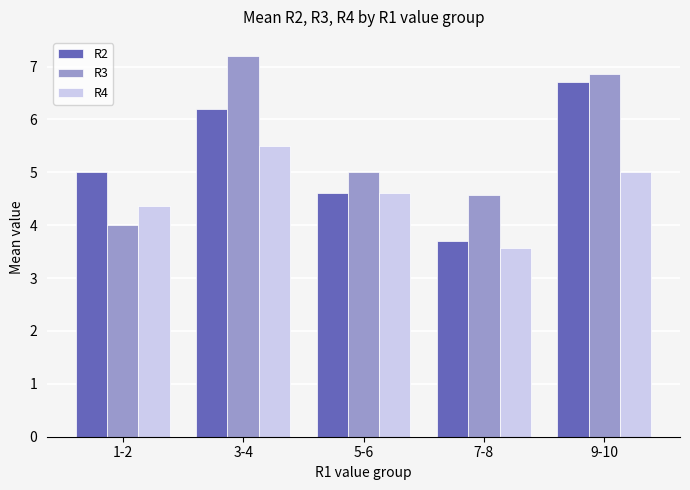

How many series are shown in this chart?

3